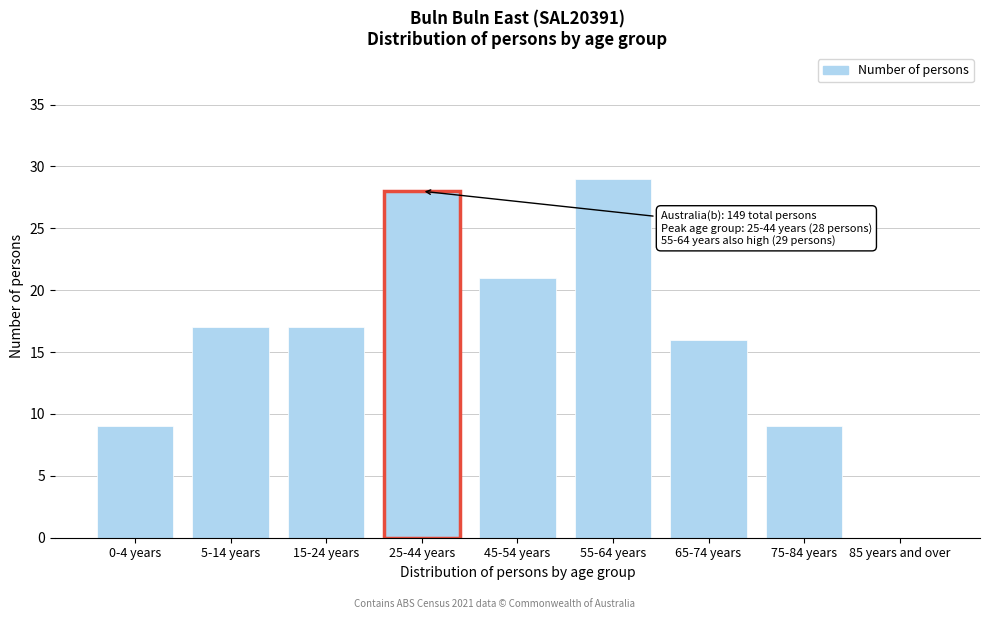

Reading right to left, extract all data points from this chart.

85 years and over=0	75-84 years=9	65-74 years=16	55-64 years=29	45-54 years=21	25-44 years=28	15-24 years=17	5-14 years=17	0-4 years=9